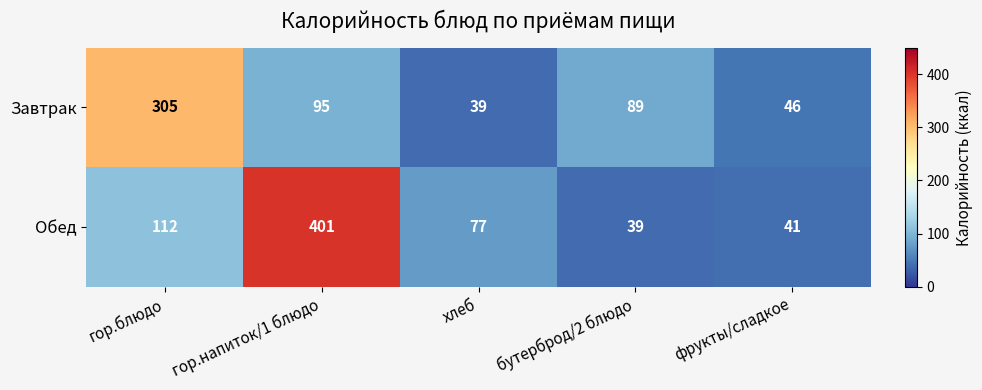

List the series in order of their peak value, highest first.

Обед, Завтрак